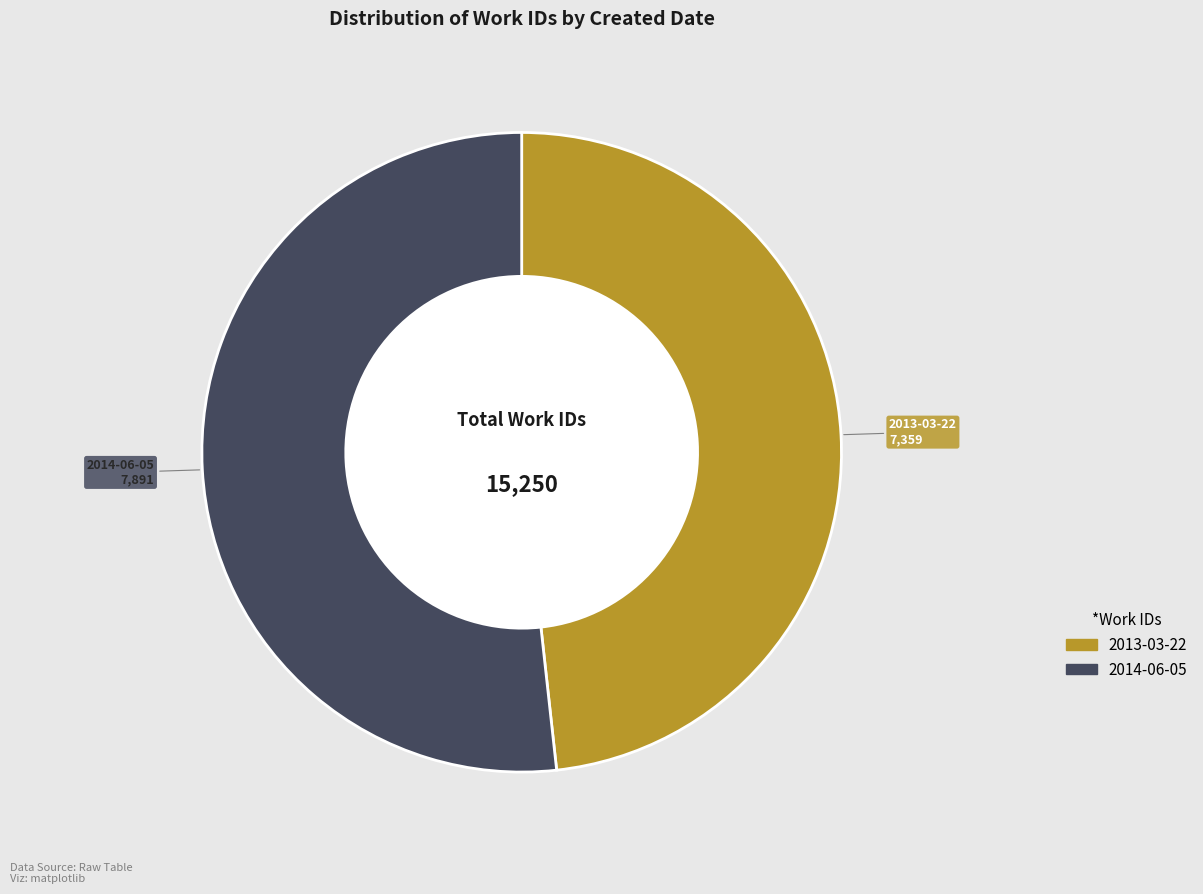

Does 2014-06-05 represent more than half of the total?

Yes